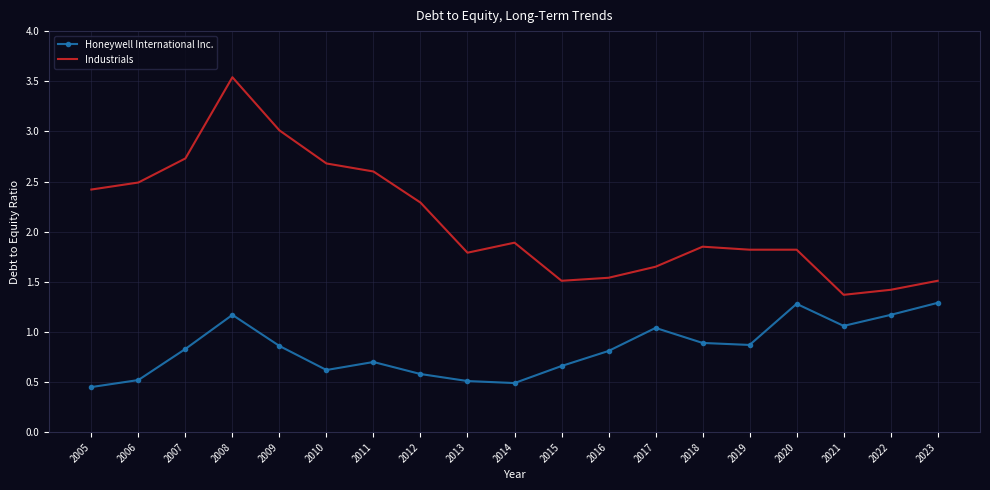

Count the number of categories in the chart.

19